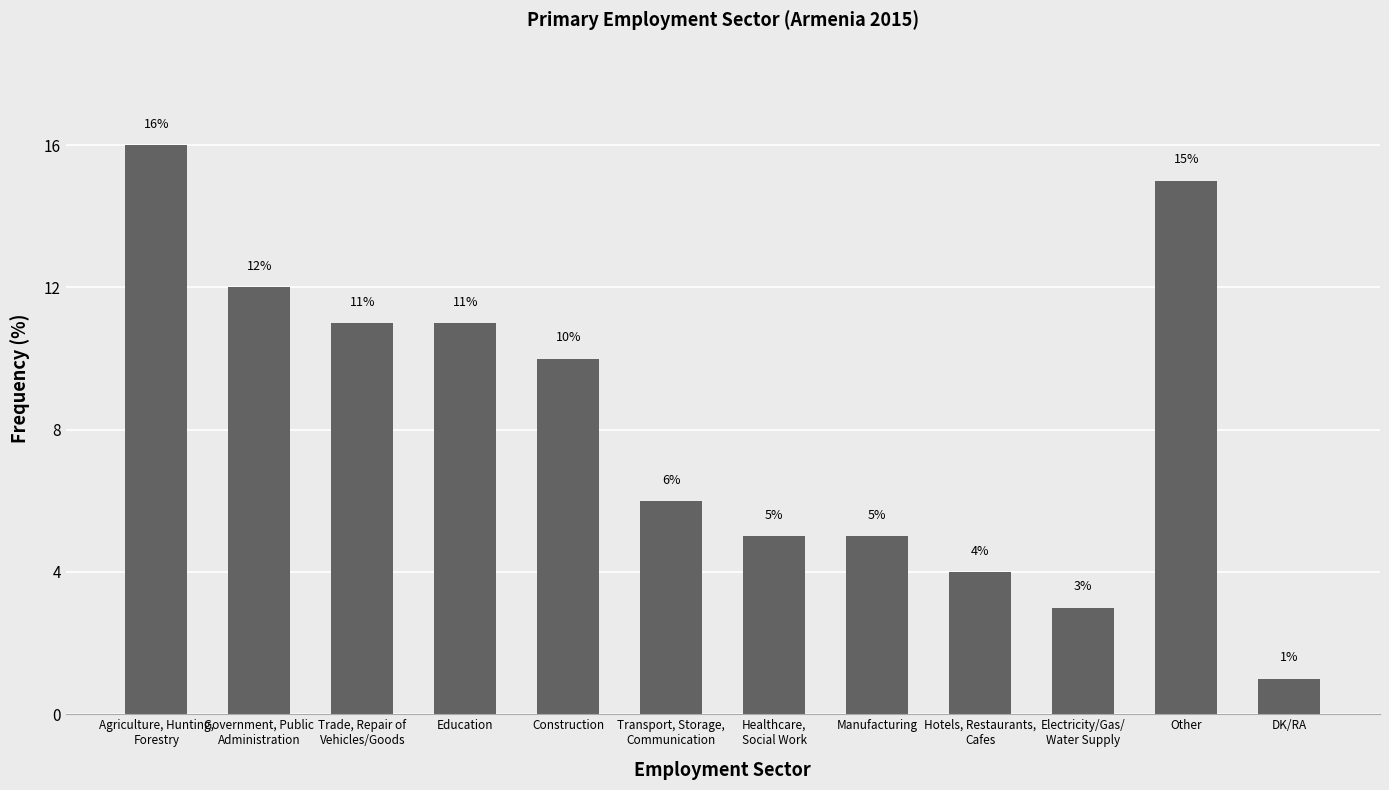

What is the label of the 8th bar from the left?

Manufacturing